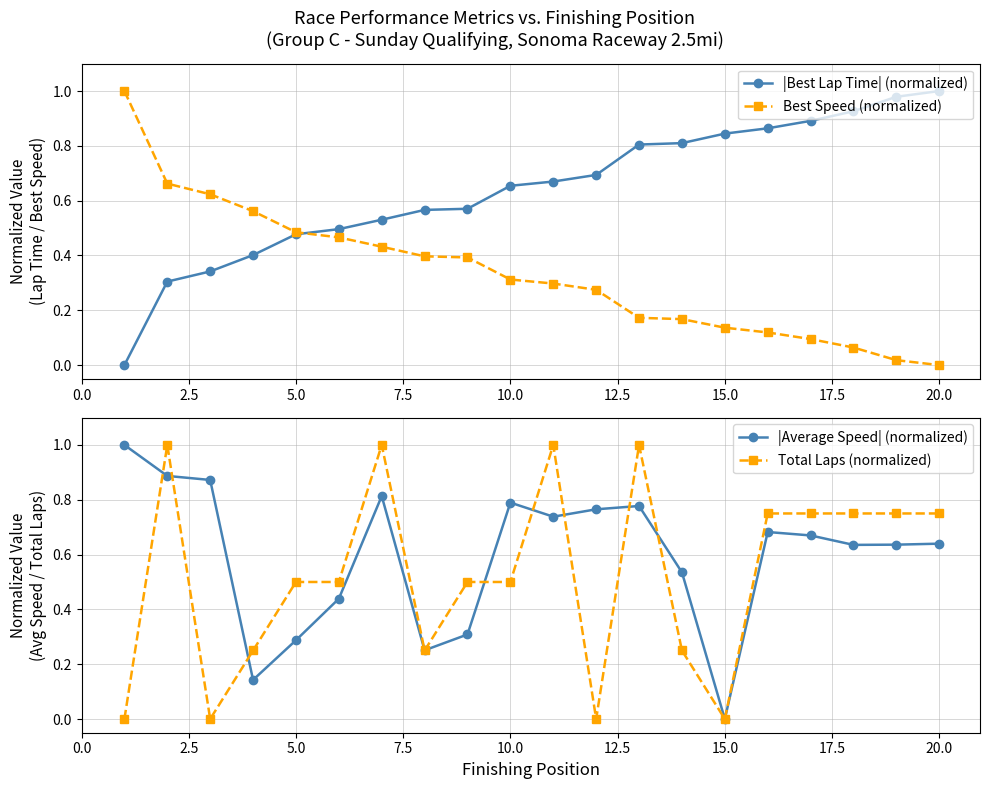

Is it true that |Best Lap Time| (normalized) equals 1.0 at 10.0?

False